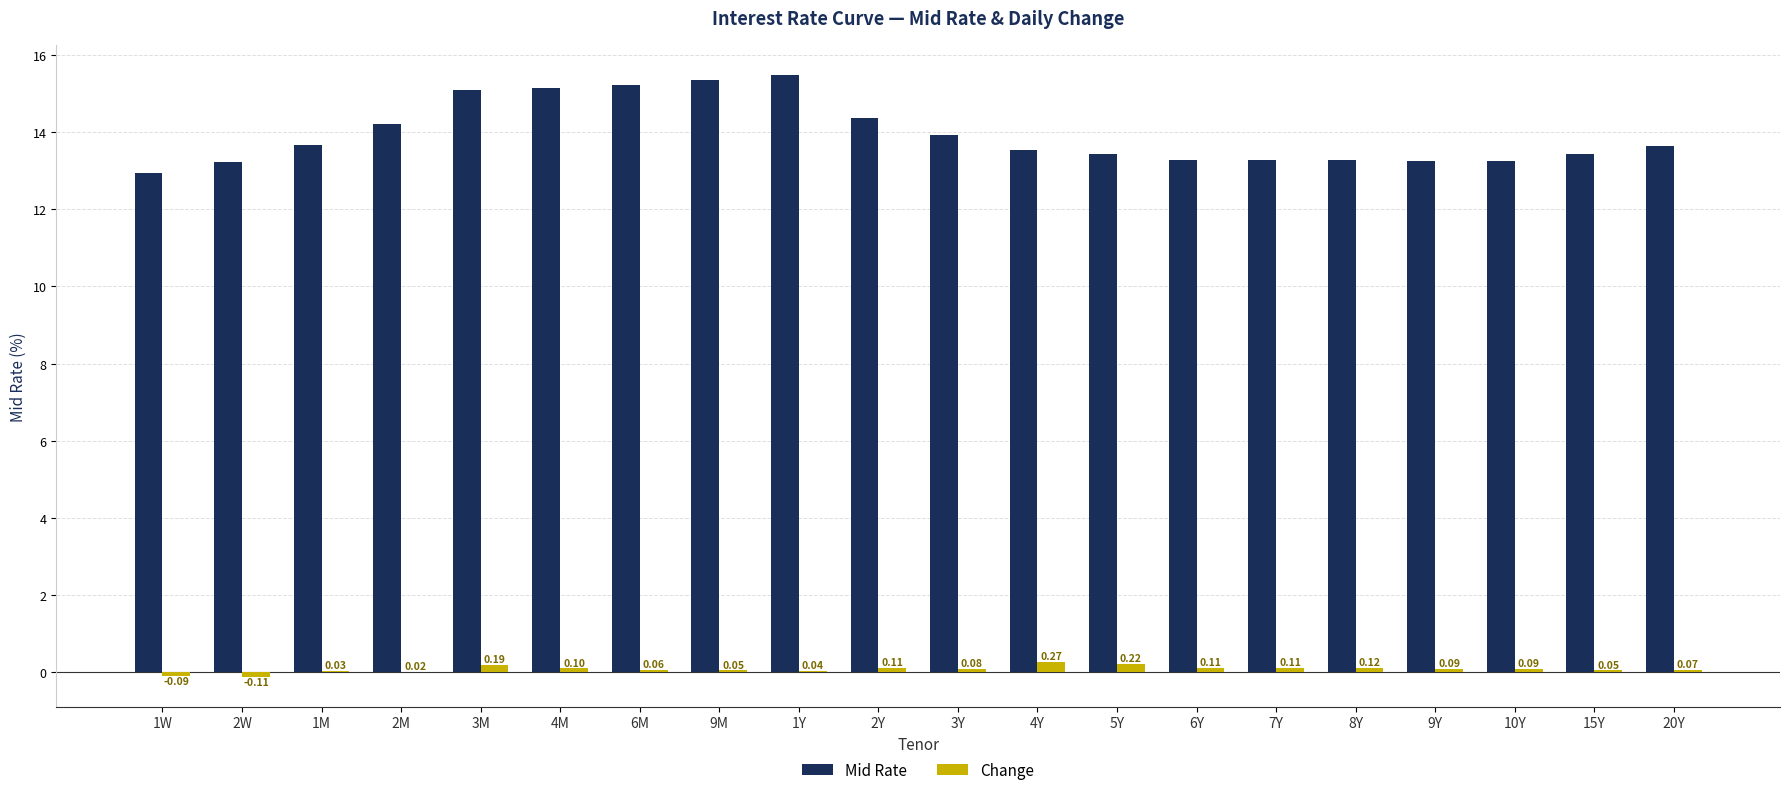

Does the chart contain stacked bars?

No